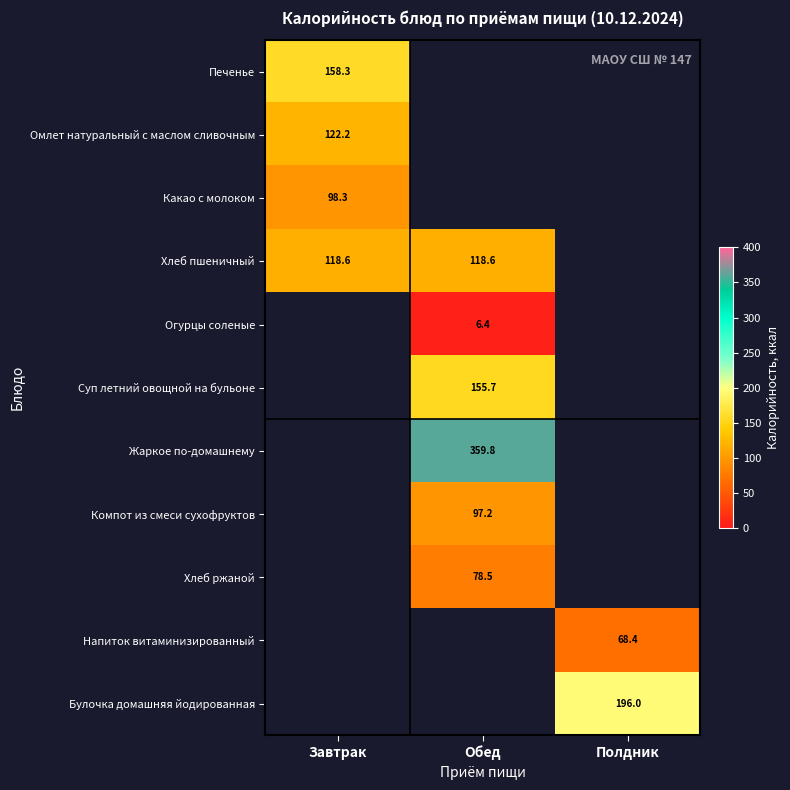

How many series are shown in this chart?

11